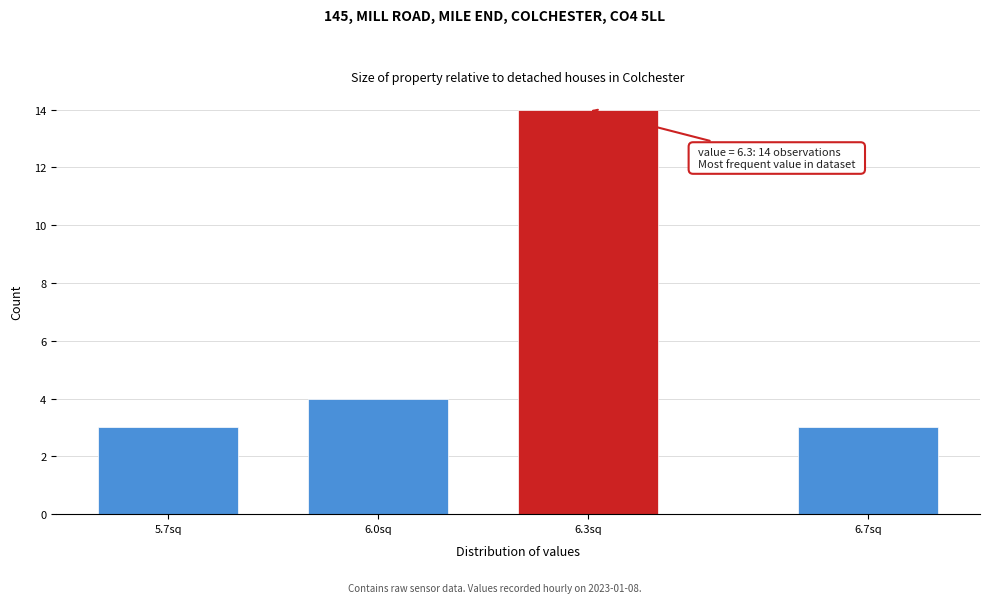

Reading left to right, what are all the values shown in this chart?

3	4	14	3